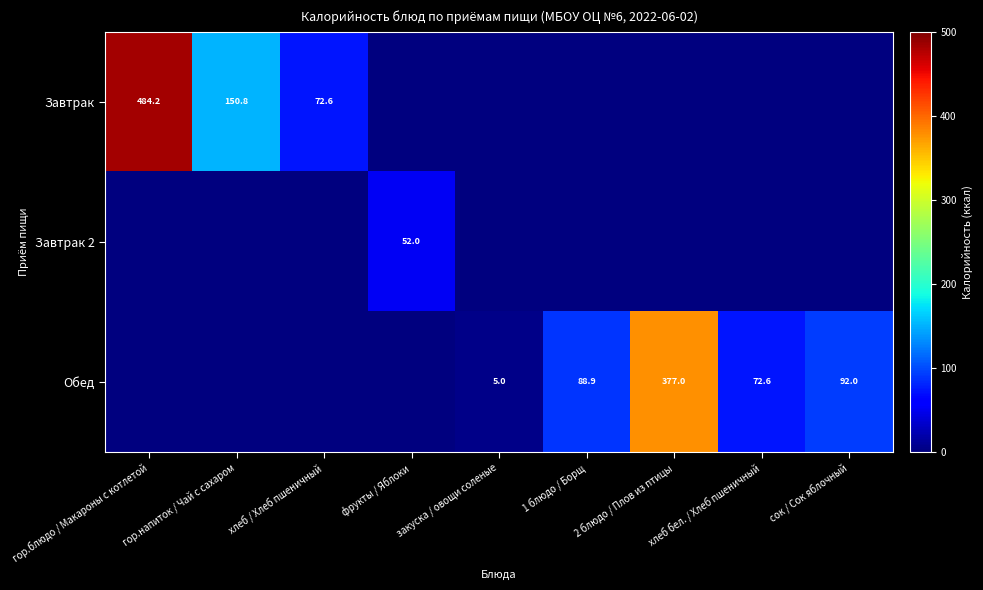

The value of Завтрак at гор.блюдо / Макароны с котлетой is 705.8. True or false?

False